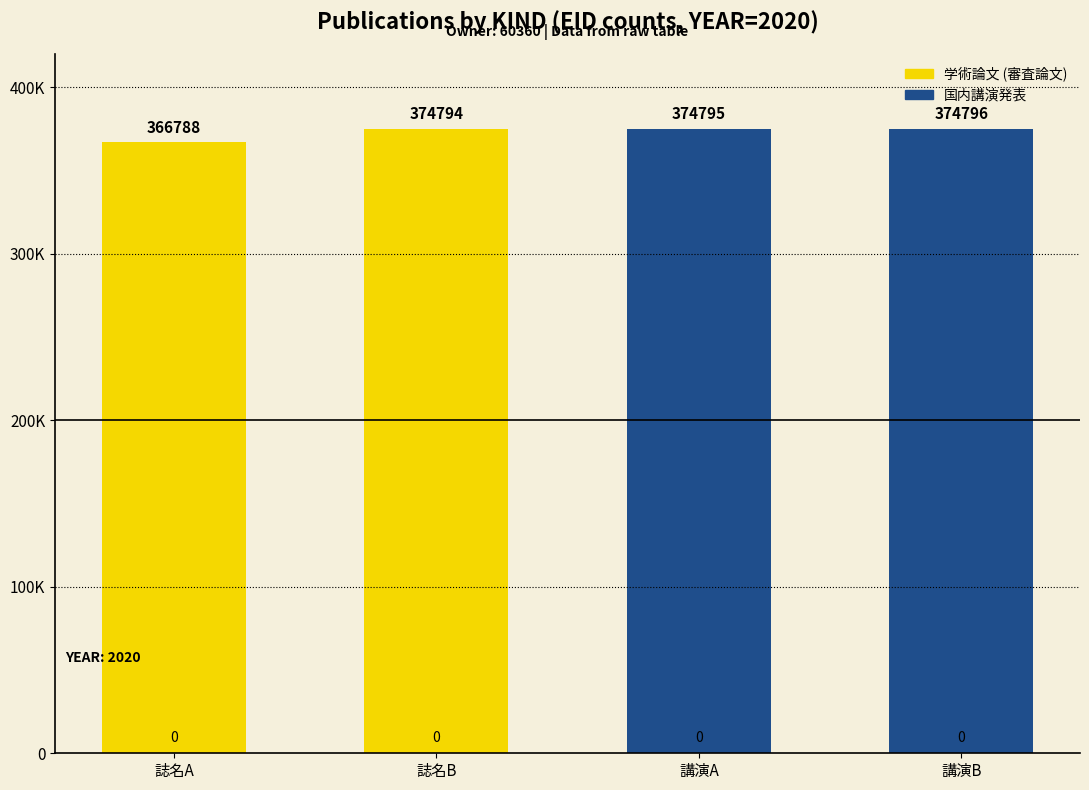

At which label does 学術論文 (審査論文) reach its peak?

誌名B